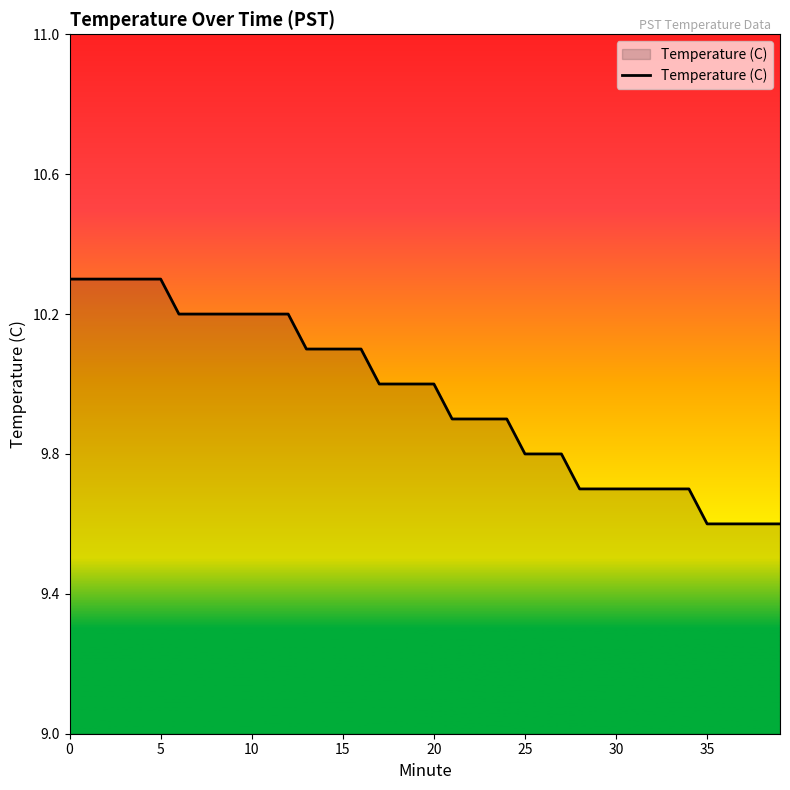

Reading left to right, extract all data points from this chart.

10.3	10.3	10.3	10.3	10.3	10.3	10.2	10.2	10.2	10.2	10.2	10.2	10.2	10.1	10.1	10.1	10.1	10.0	10.0	10.0	10.0	9.9	9.9	9.9	9.9	9.8	9.8	9.8	9.7	9.7	9.7	9.7	9.7	9.7	9.7	9.6	9.6	9.6	9.6	9.6